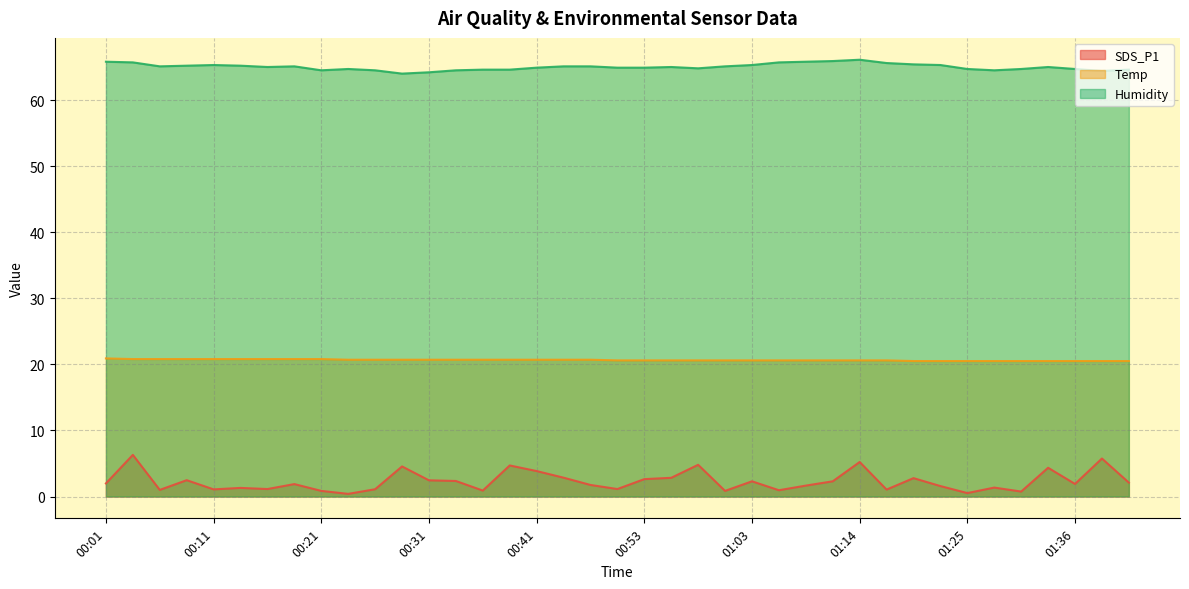

What is the total value across all series at 01:28?

86.3